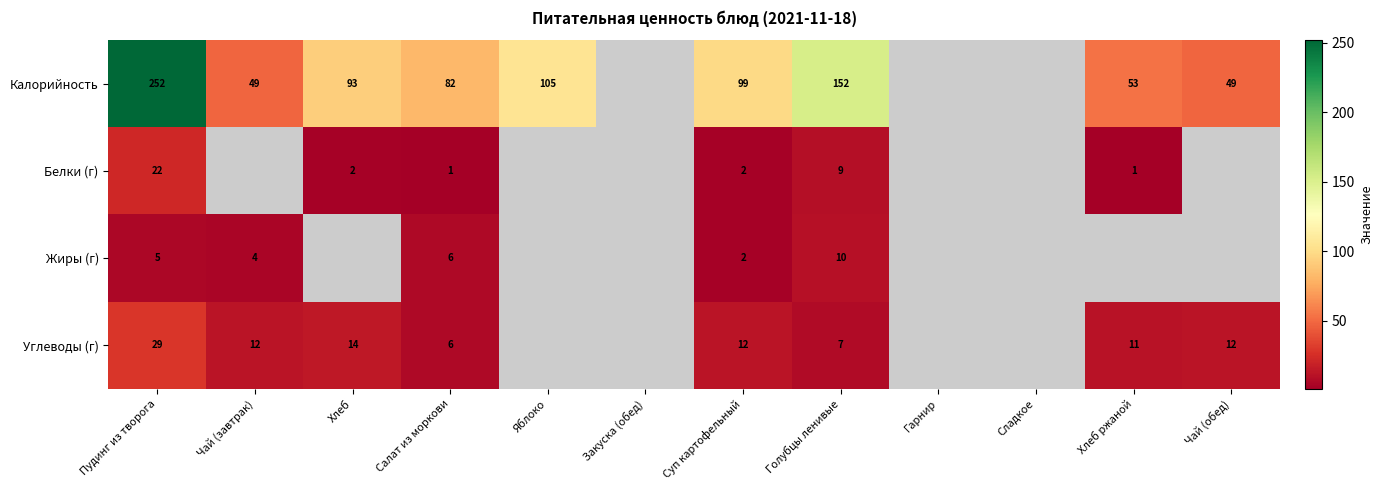

What is the spread (max minus min) of values at Чай (завтрак)?

45.0